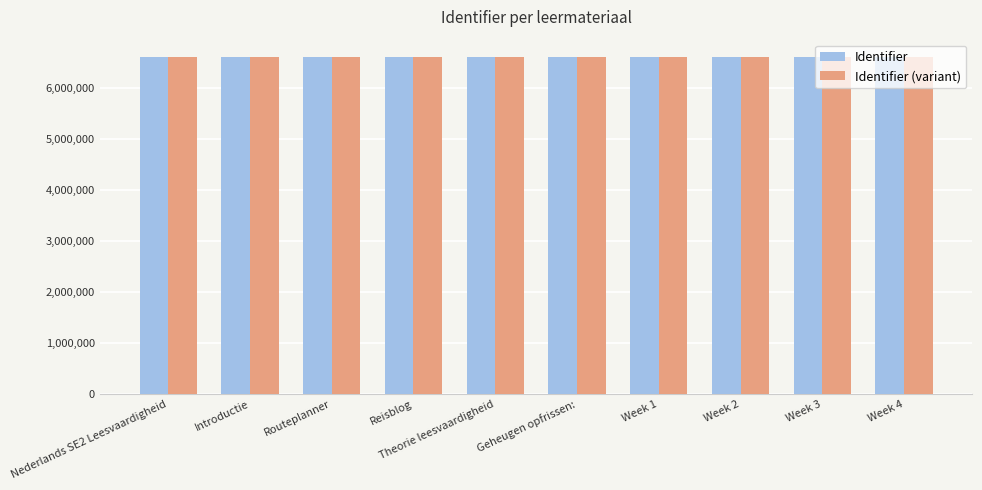

What is the average value of the Identifier (variant) series?

6606300